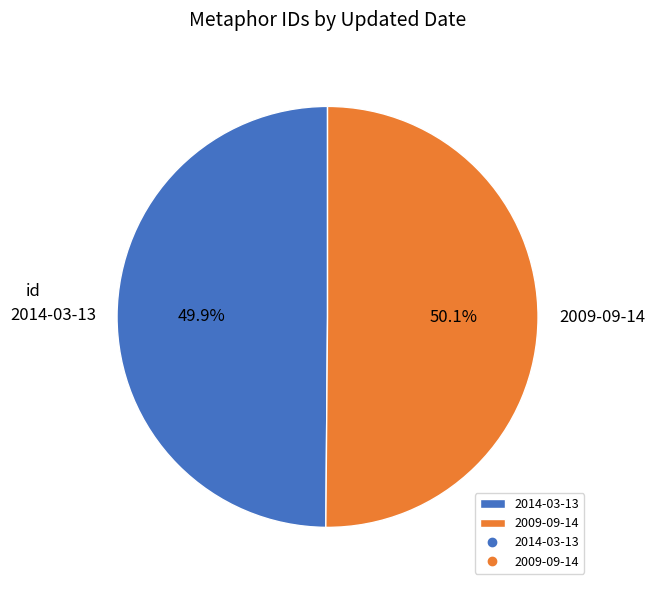

The 2009-09-14 slice represents 50% of the pie. True or false?

True